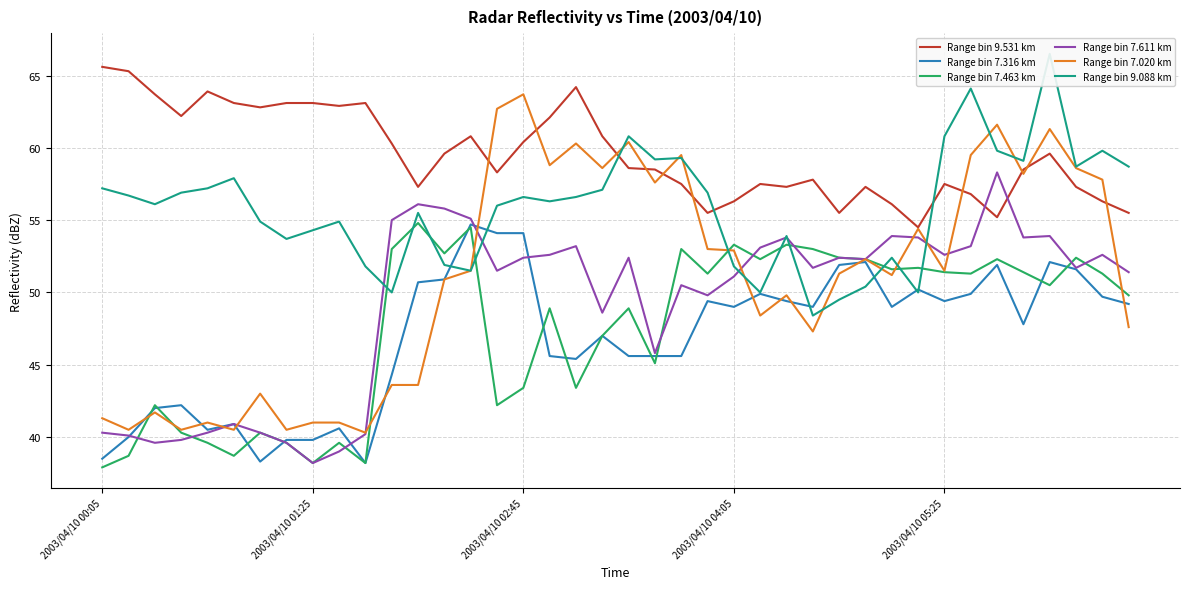

What is the lowest value of the Range bin 7.020 km series?

40.3